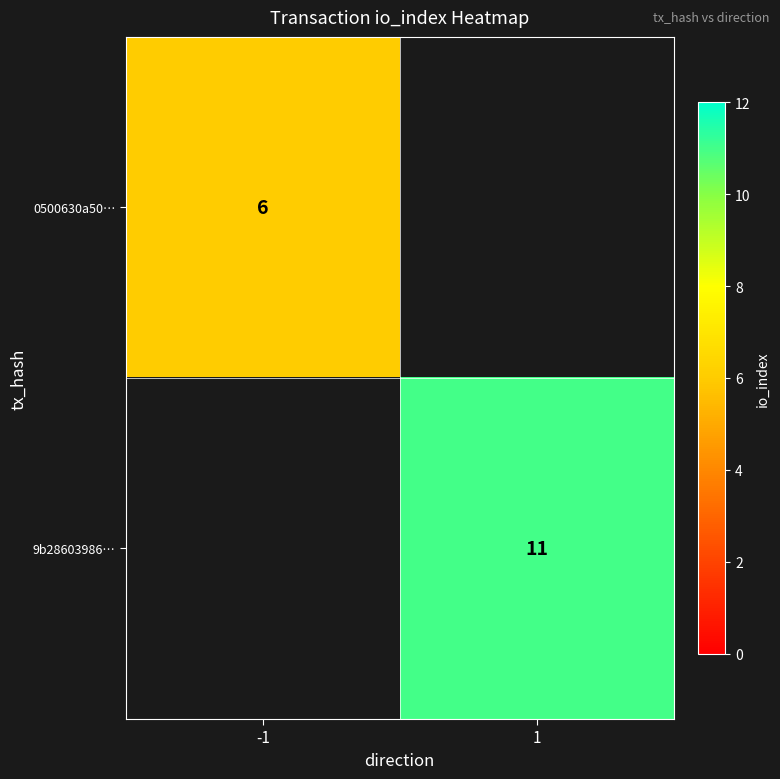

Which category has the highest value across all series?

1